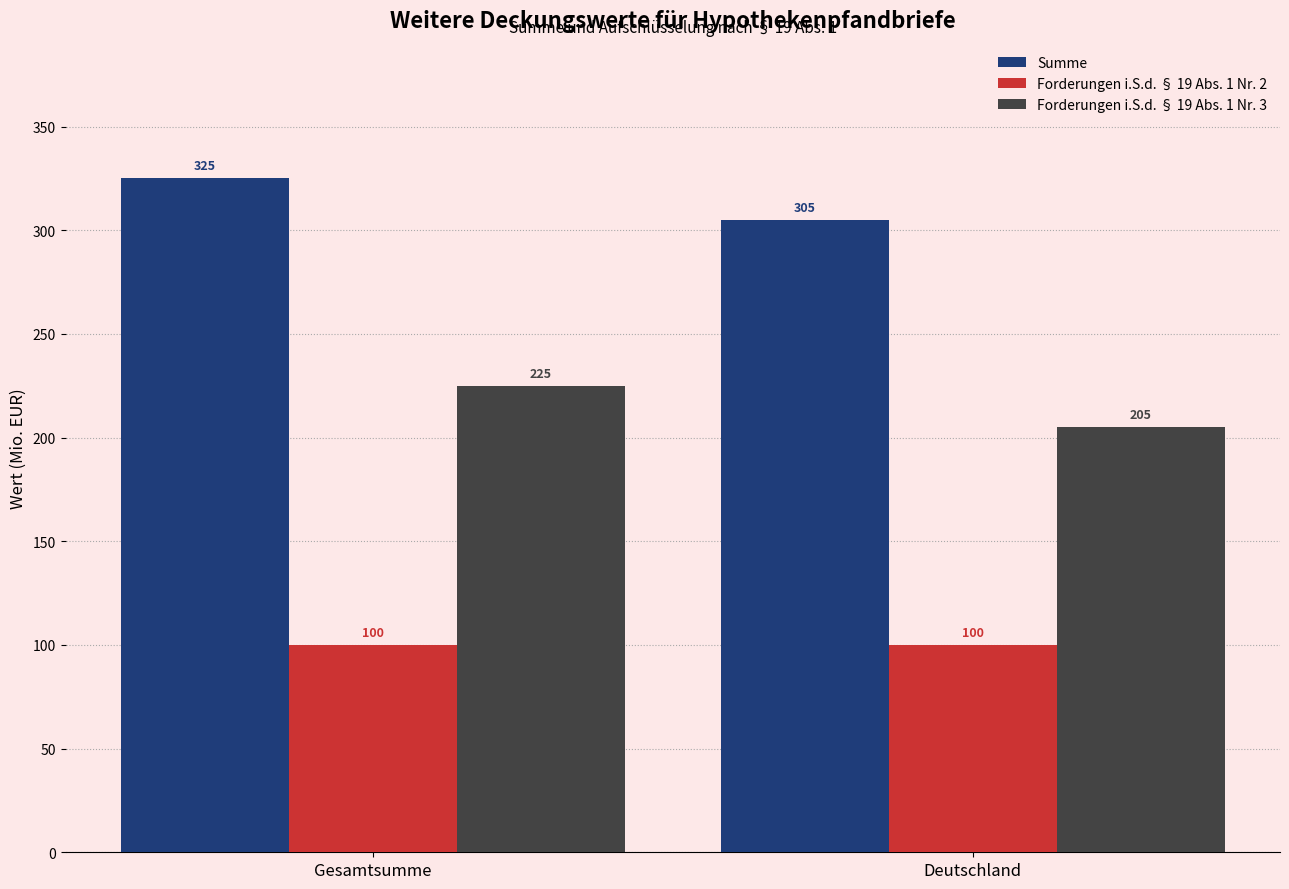

Count the number of data series in this chart.

3